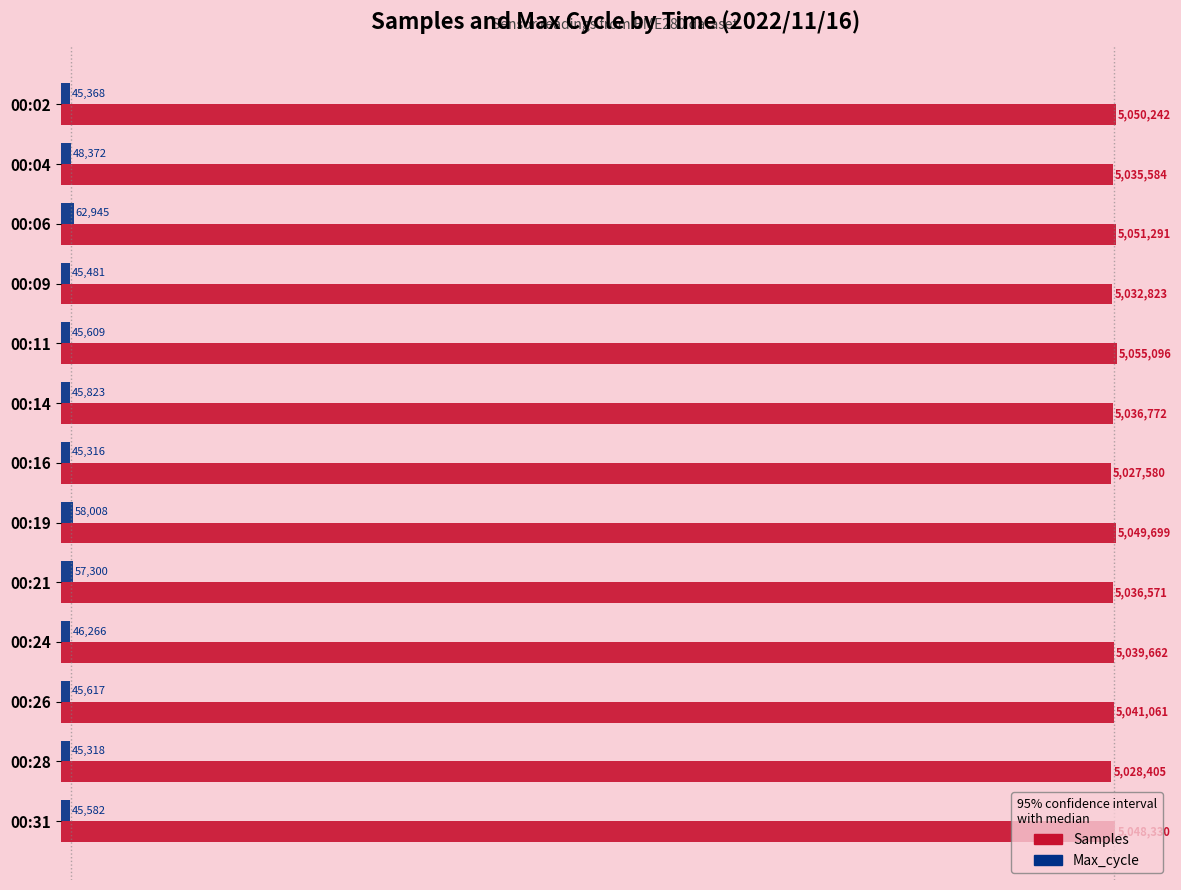

Which category has the highest value in the Max_cycle series?

00:06